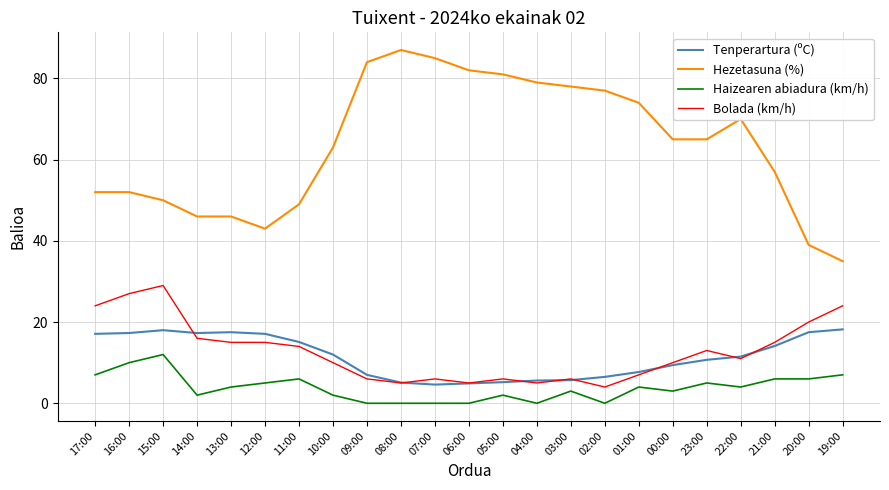

What is the difference between the highest and lowest values at 21:00?

51.0